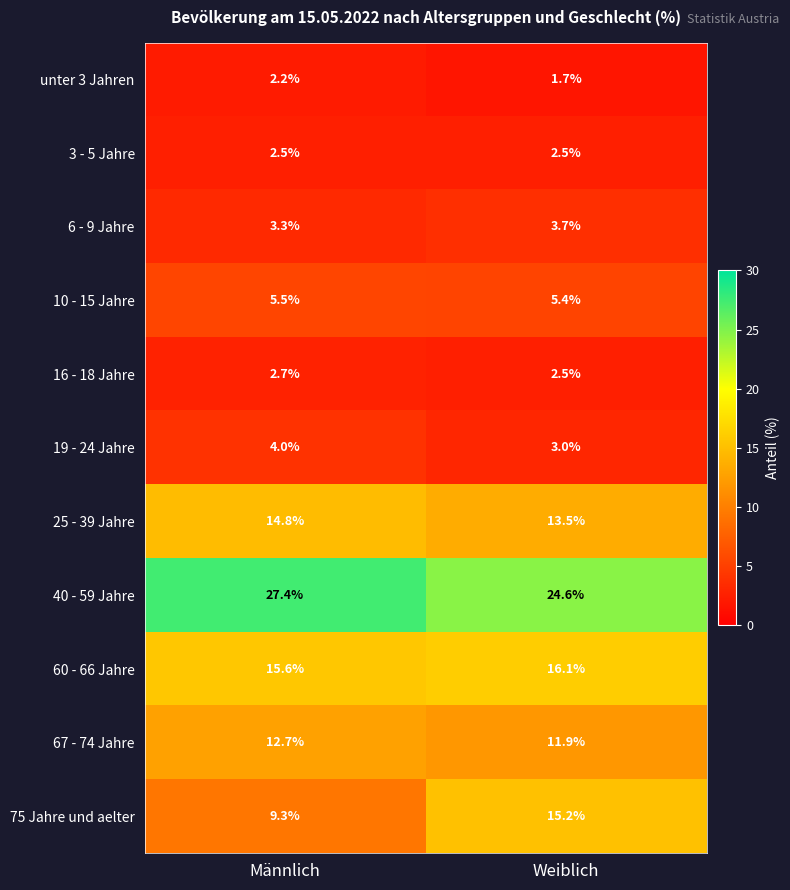

How many series are shown in this chart?

11